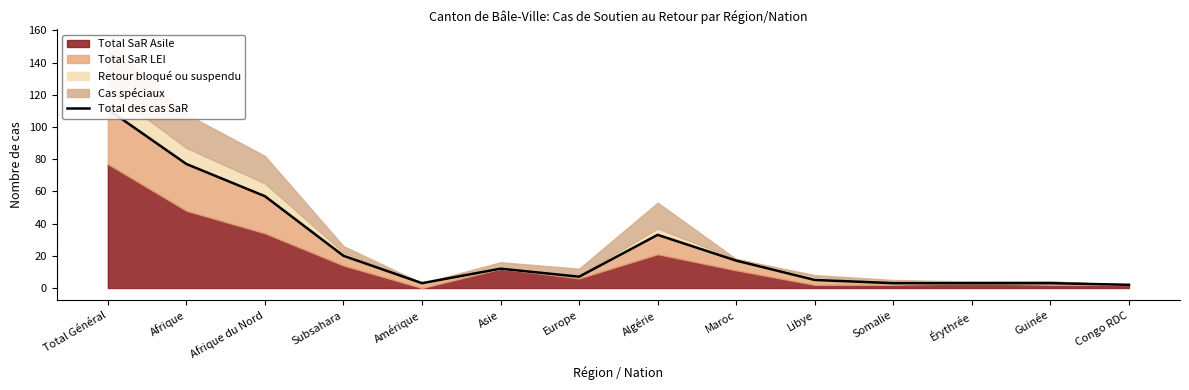

How many data points does each series have?

14